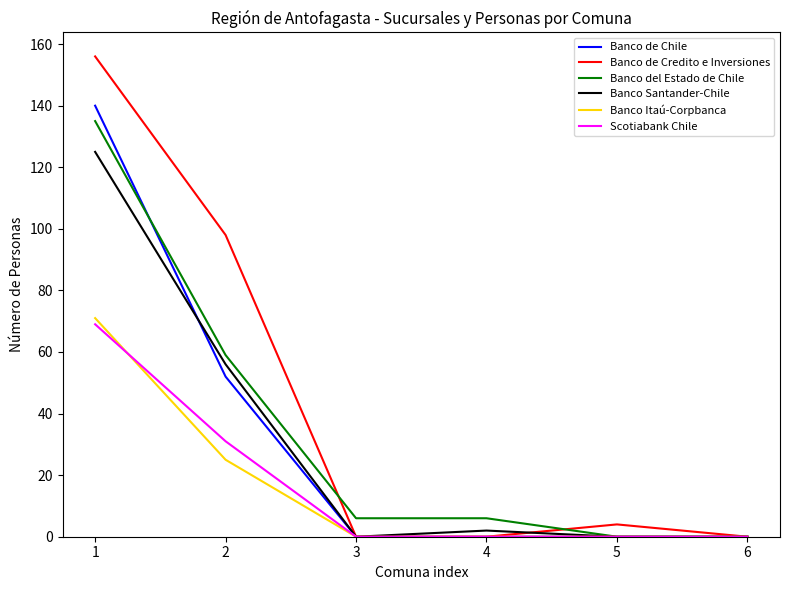

Does the chart have visible grid lines?

No